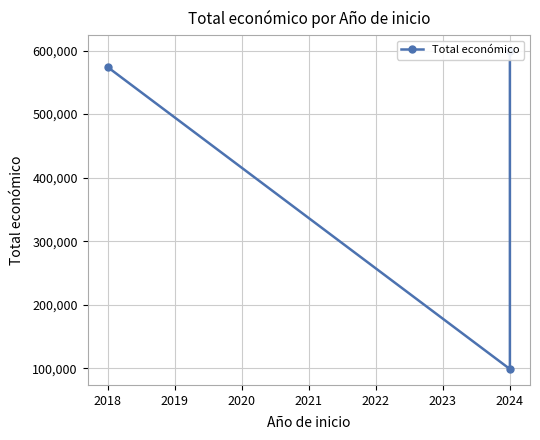

How many distinct data groups are displayed?

1